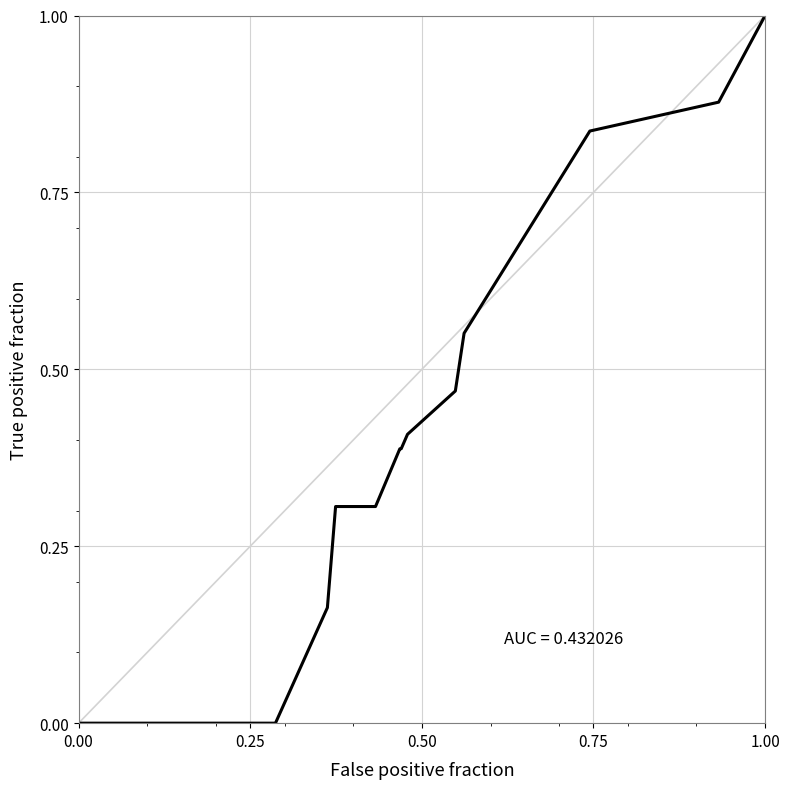

How many values exceed 0?

13